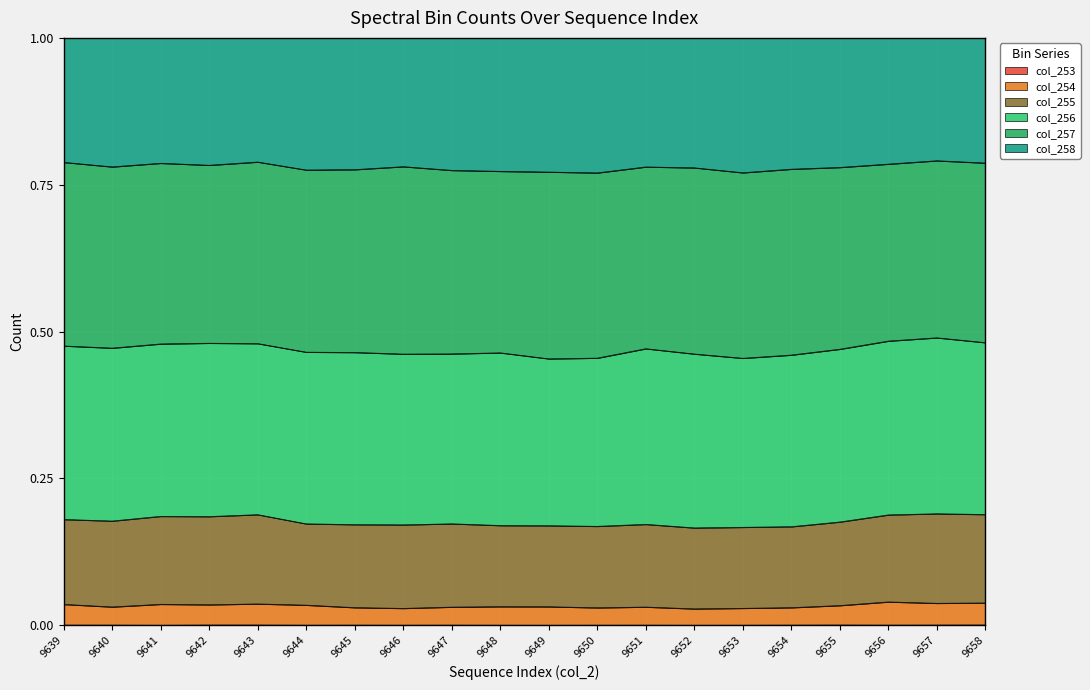

The value of col_254 at 9645 is 0.0. True or false?

False